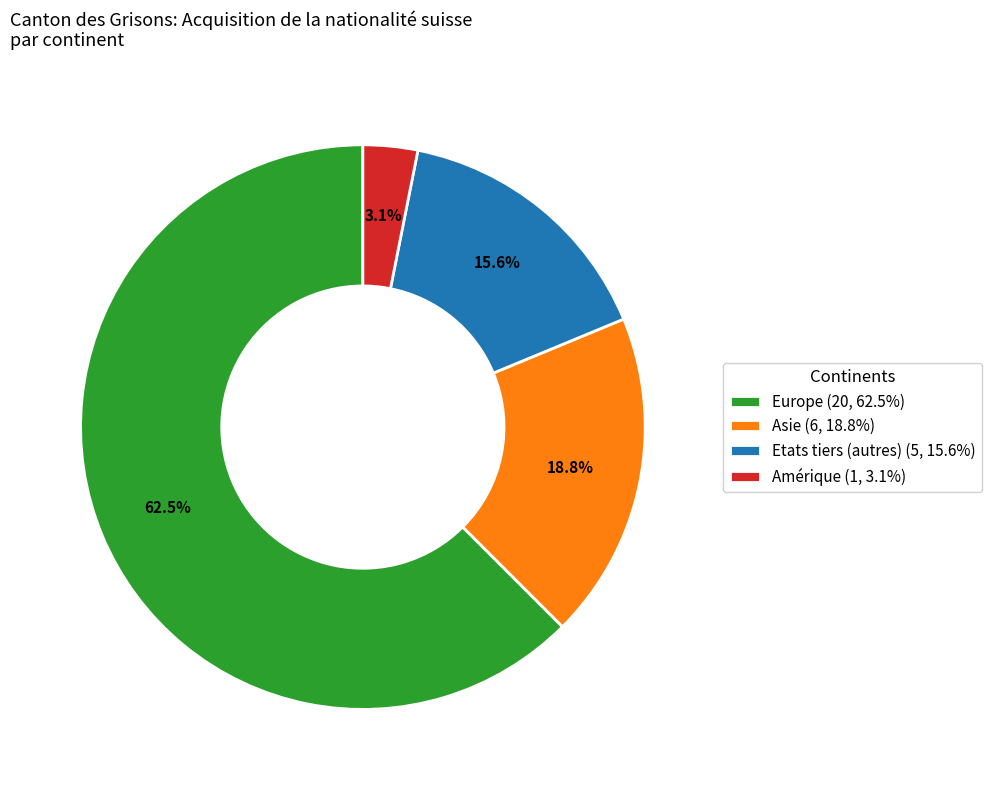

Which category accounts for the majority?

Europe (20, 62.5%)